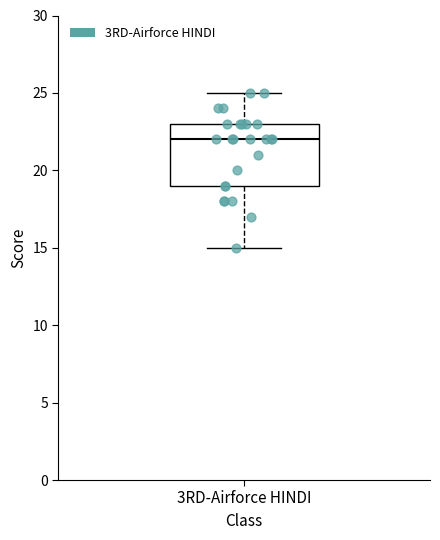

Transcribe this box plot: give where the median line is, the range the box spans, and where the two whiskers end, as read against the y-axis. The values are not printed on the chart, so give them approximately, as read against the axis.

median 22, box 19 to 23, whiskers 15 to 25